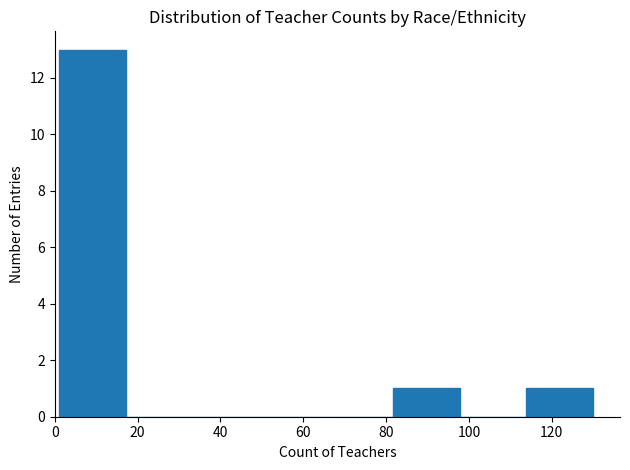

Reading left to right, list every bar in this chart as the range it spans on the x-axis followed by its height. Neither the bar edges nor the heights are printed on the chart, so give them approximately, as read against the axes.

2 to 18: 13
18 to 34: 0
34 to 50: 0
50 to 66: 0
66 to 82: 0
82 to 98: 1
98 to 114: 0
114 to 130: 1